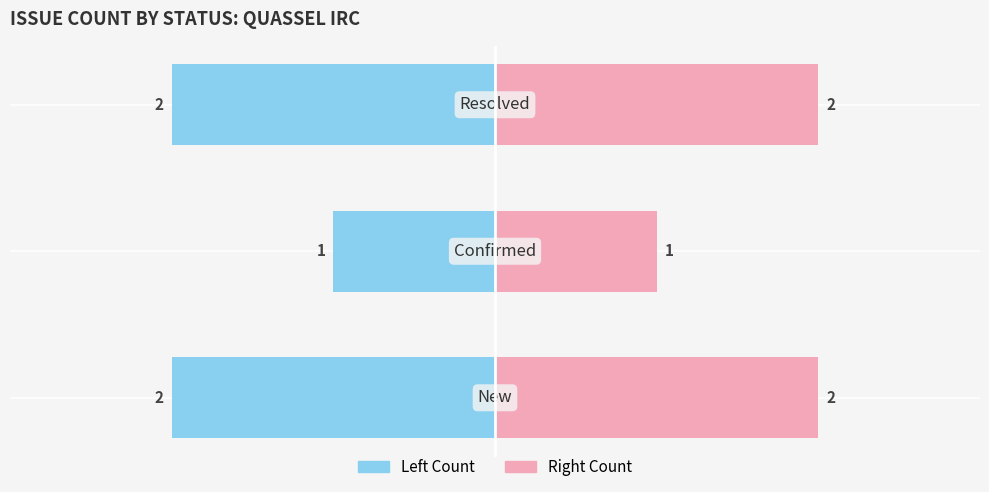

Between 1 and 0, which is larger?

1